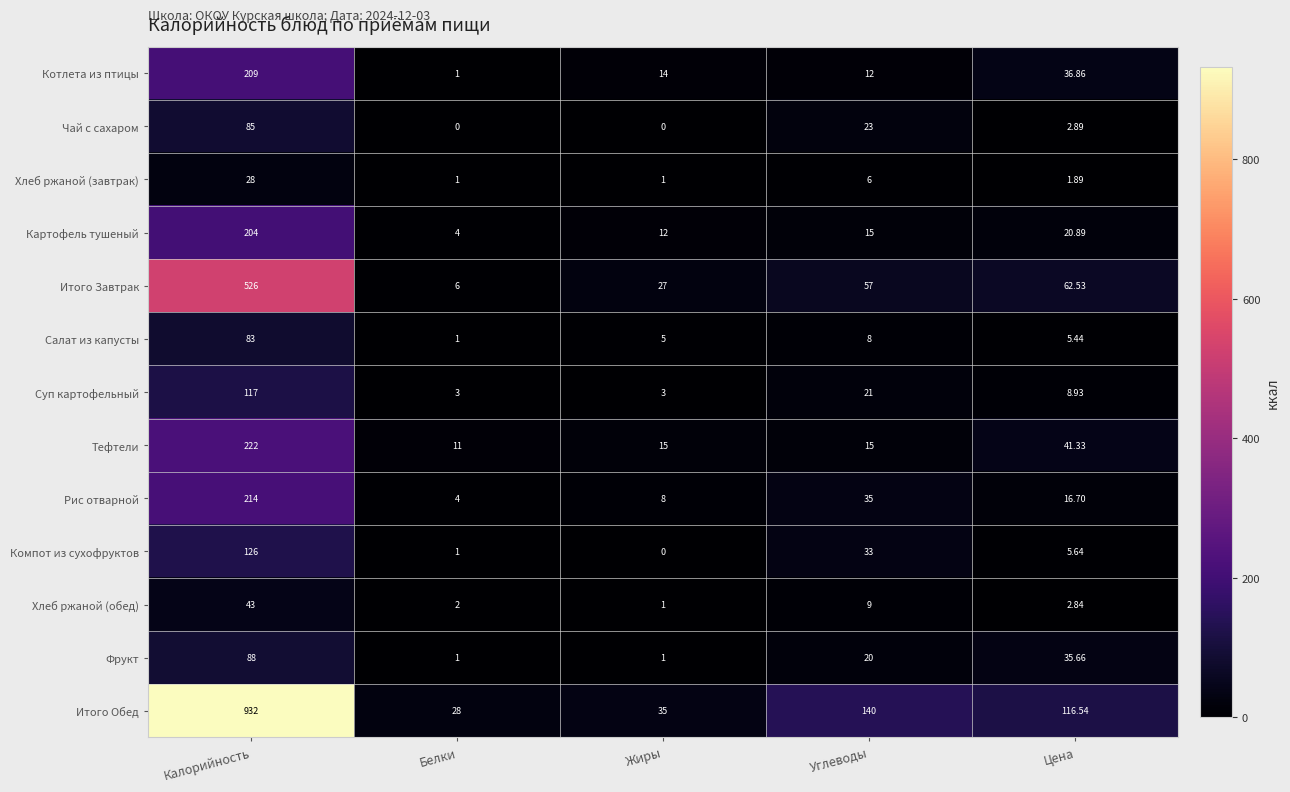

What is the greatest value displayed?

932.0